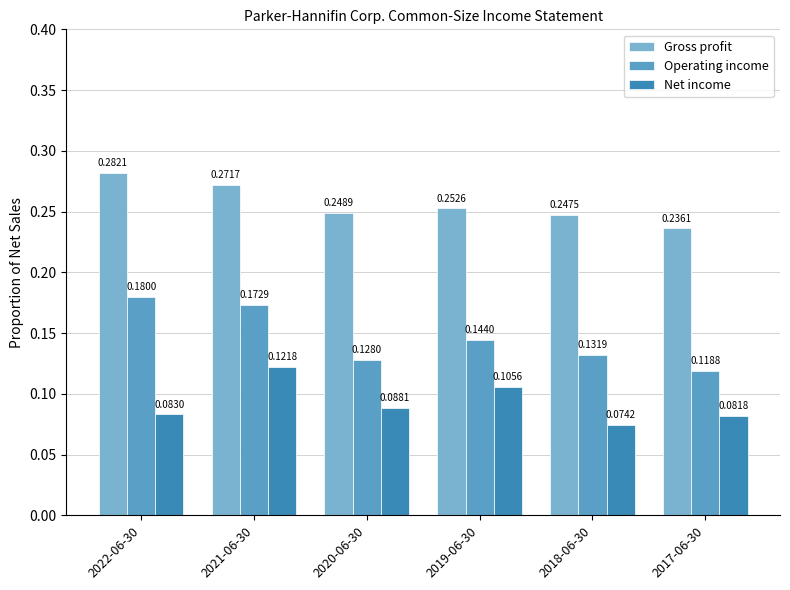

At 2022-06-30, list the series in order from smallest to largest.

Net income, Operating income, Gross profit